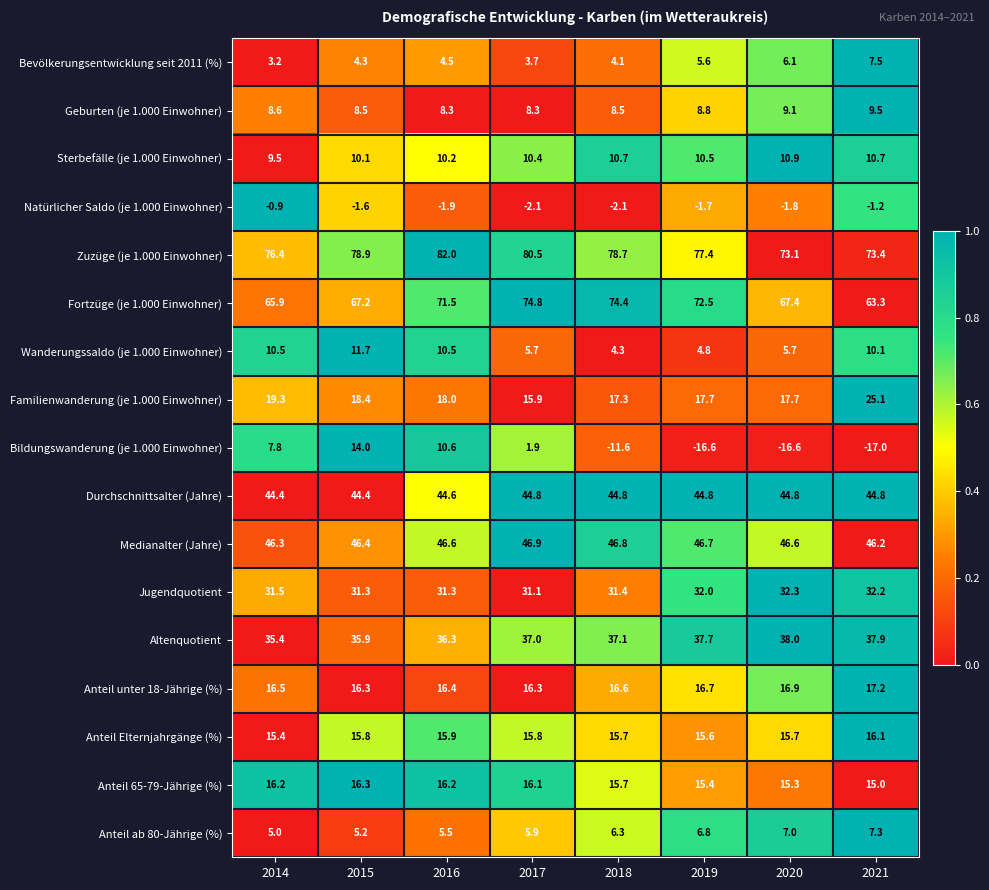

What is the sum of all Anteil ab 80-Jährige (%) values?

49.0